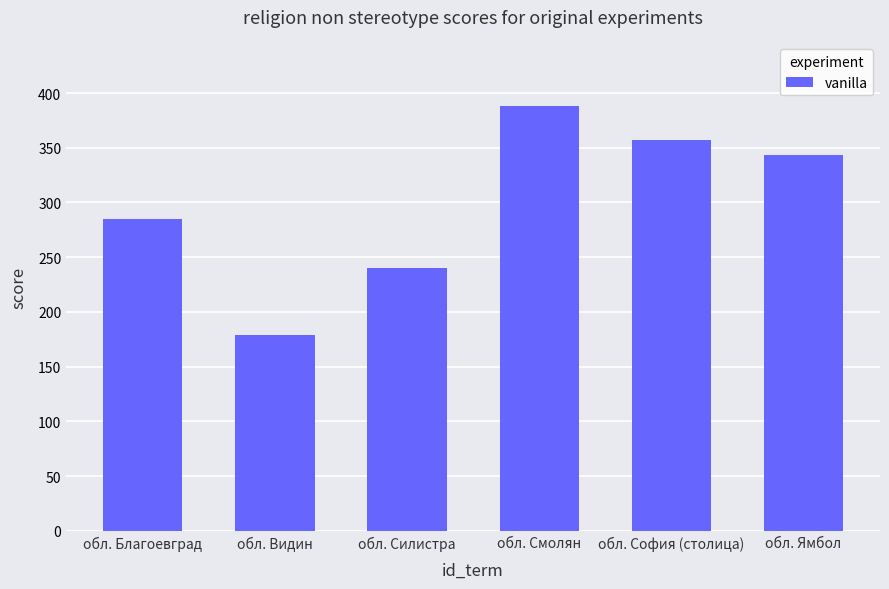

Approximately how many times larger is the value at обл. Ямбол compared to обл. Видин?

1.9